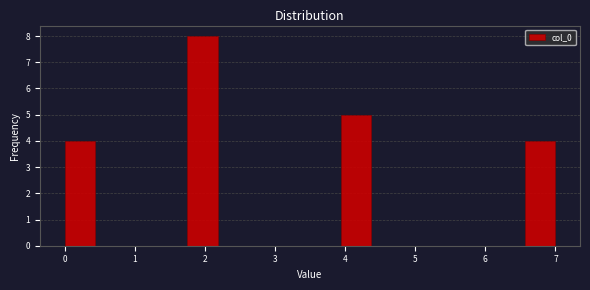

Reading left to right, list every bar in this chart as the range it spans on the x-axis followed by its height. Neither the bar edges nor the heights are printed on the chart, so give them approximately, as read against the axes.

0.0 to 0.4: 4
0.4 to 0.9: 0
0.9 to 1.3: 0
1.3 to 1.8: 0
1.8 to 2.2: 8
2.2 to 2.6: 0
2.6 to 3.1: 0
3.1 to 3.5: 0
3.5 to 3.9: 0
3.9 to 4.4: 5
4.4 to 4.8: 0
4.8 to 5.3: 0
5.3 to 5.7: 0
5.7 to 6.1: 0
6.1 to 6.6: 0
6.6 to 7.0: 4